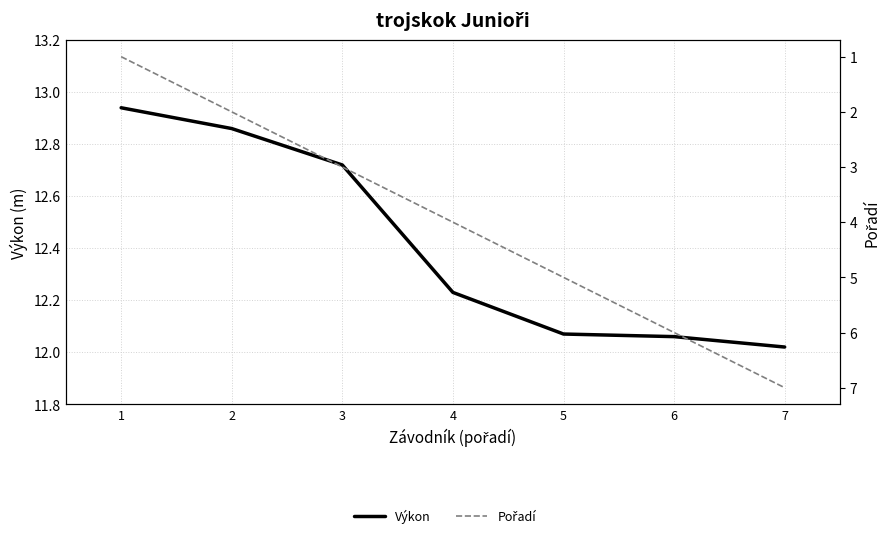

True or false: Pořadí and Výkon intersect in this chart.

False